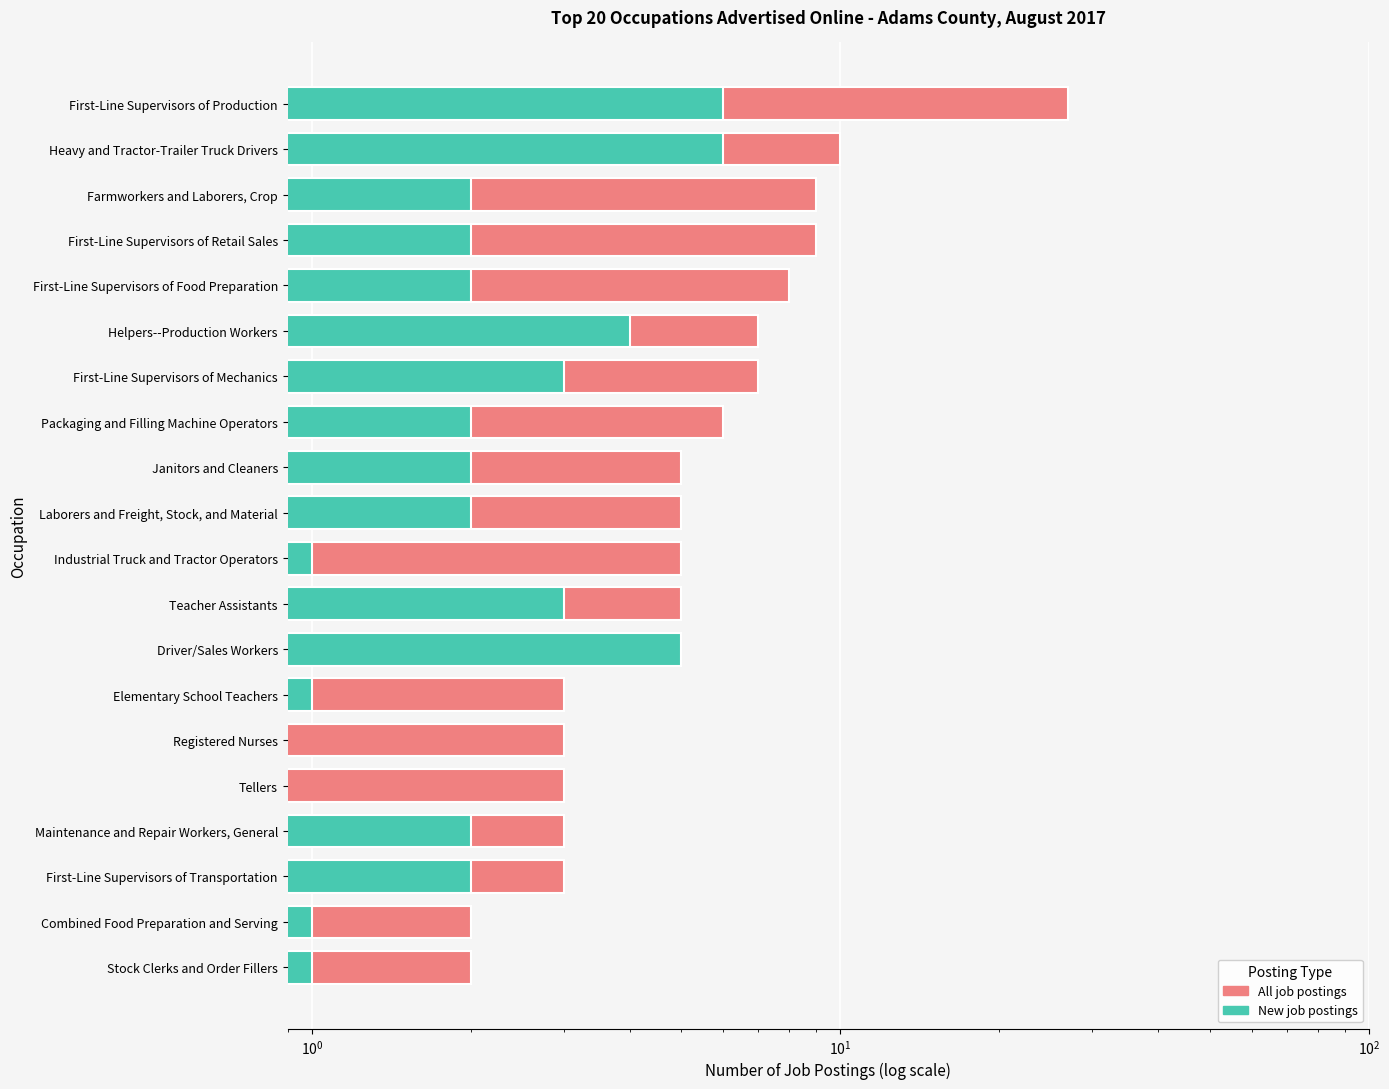

At how many categories does at least one series exceed 13?

1